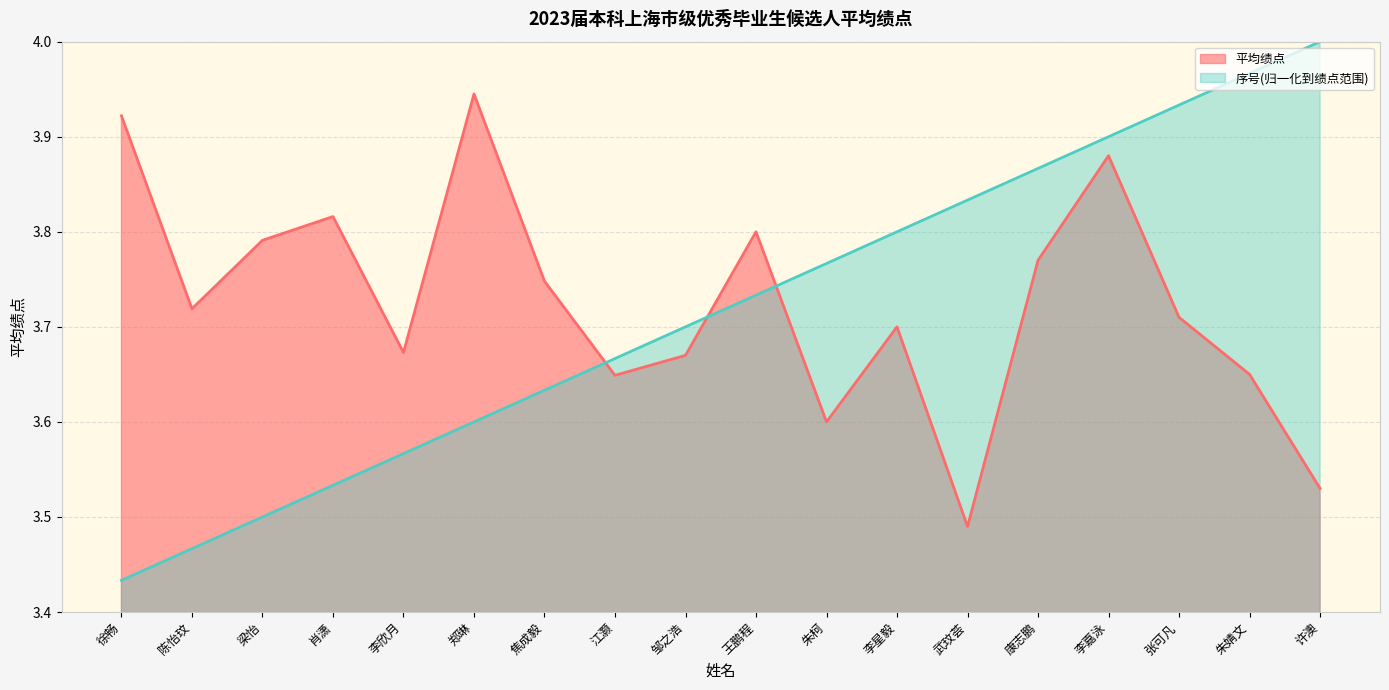

What is the difference between the 序号 values at 陈怡玟 and 肖潇?

0.1